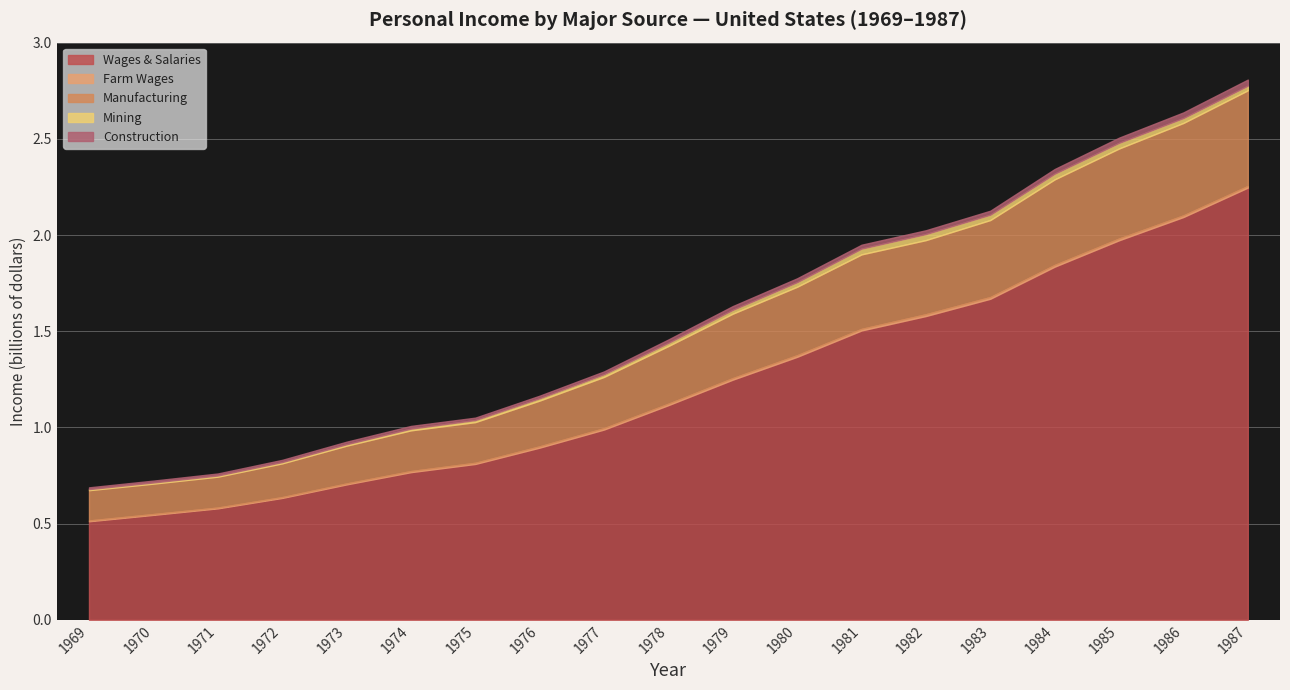

What are all the series names shown in the legend?

Wages & Salaries, Farm Wages, Manufacturing, Mining, Construction